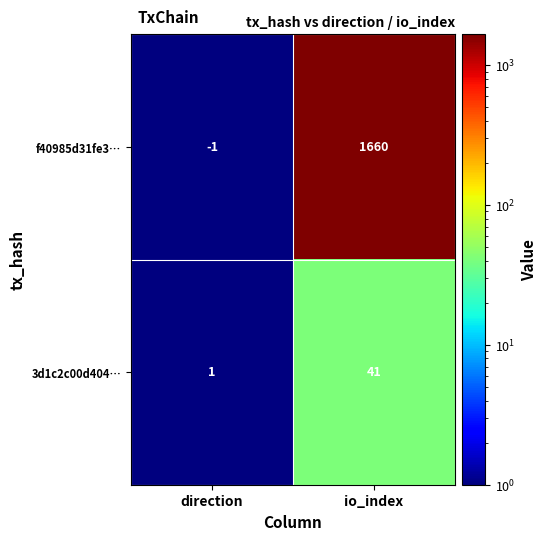

Which series changed the most between direction and io_index?

f40985d31fe3…